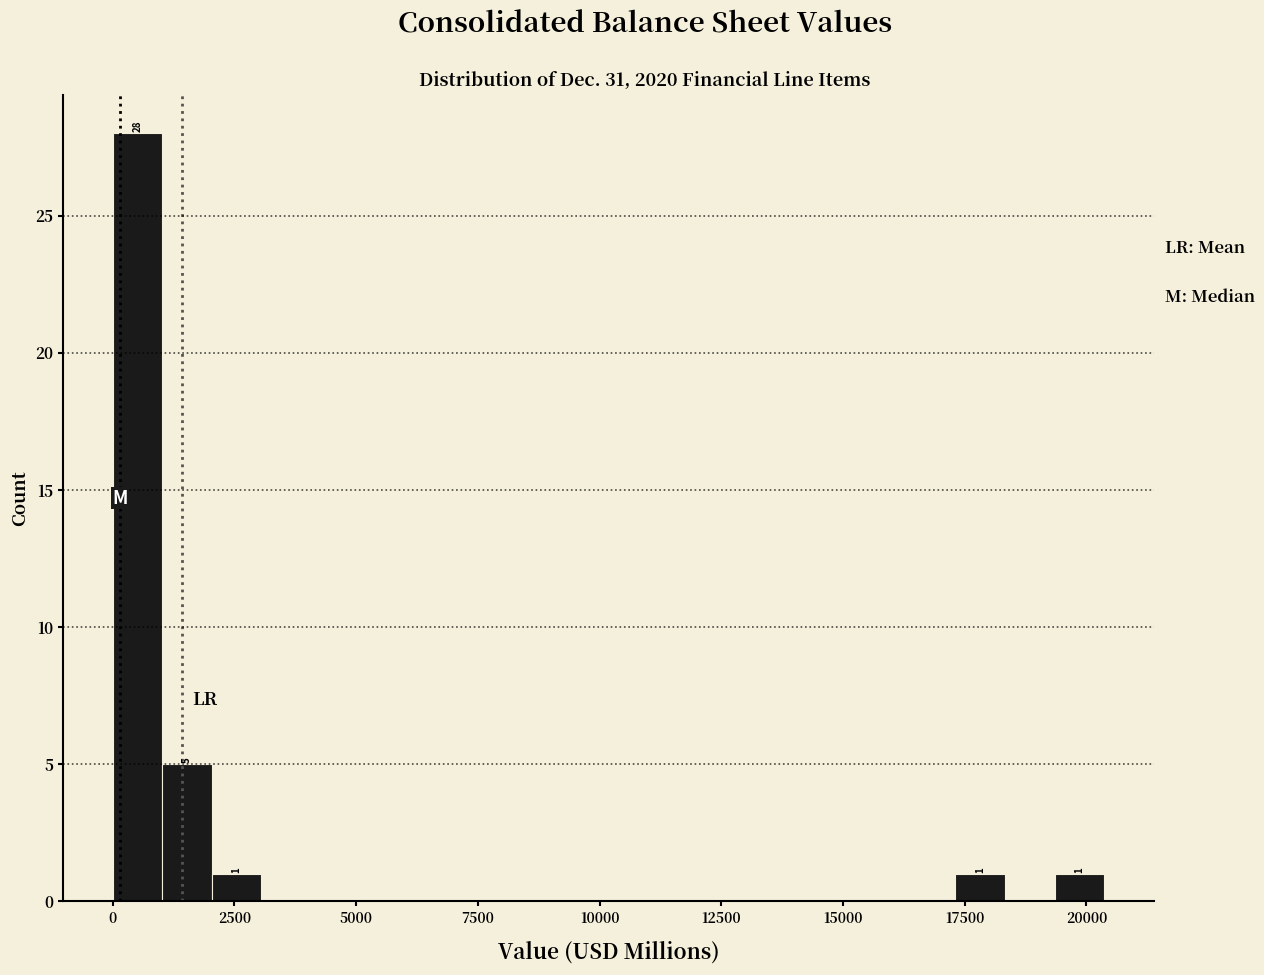

Read against the x-axis, roughly where is the centre of the tallest bar?

500